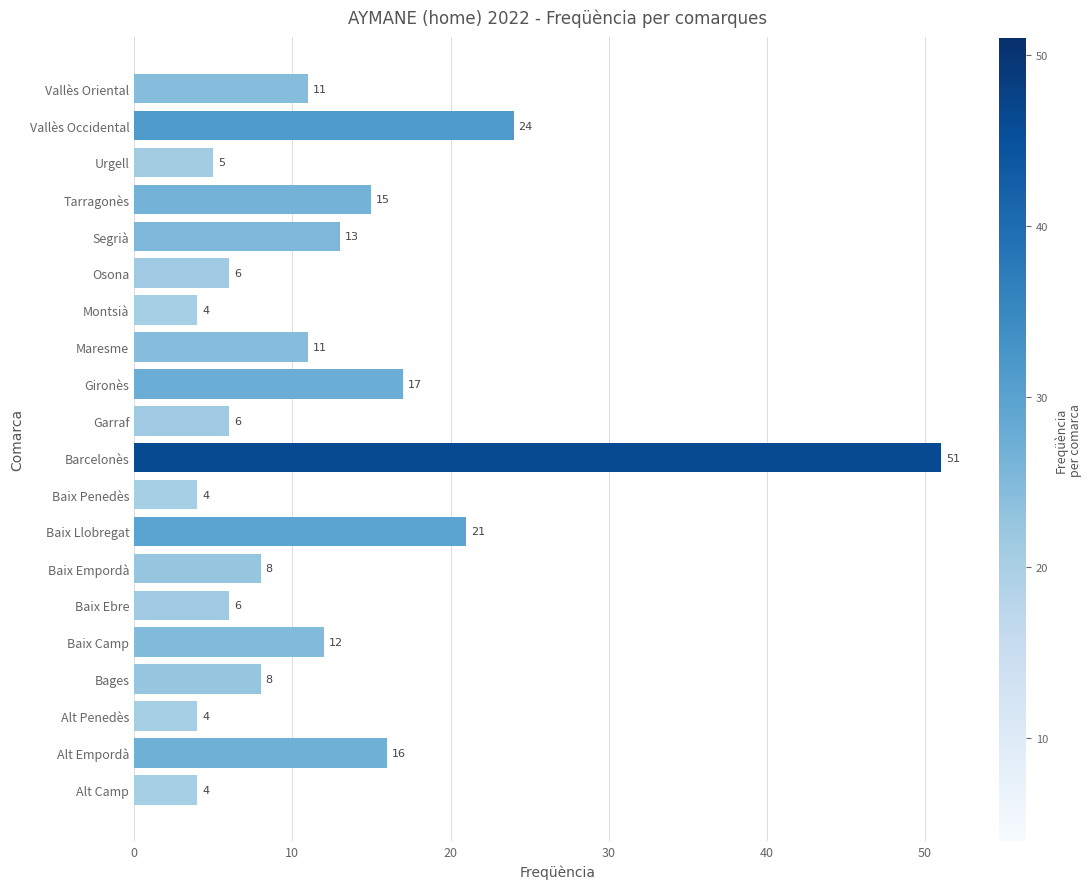

Which has a higher value, Vallès Oriental or Montsià?

Vallès Oriental